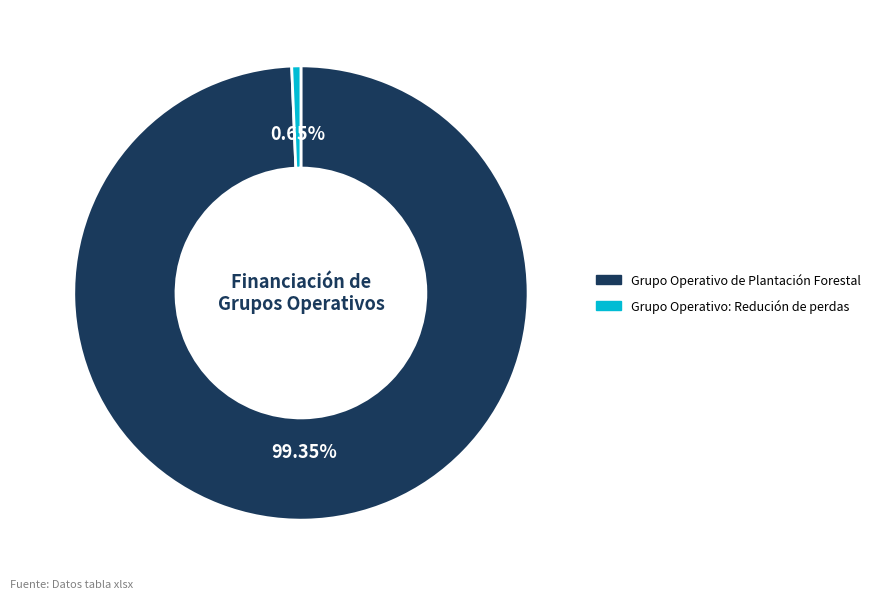

To the nearest percent, what percentage of the pie is Grupo Operativo: Redución de perdas?

1%